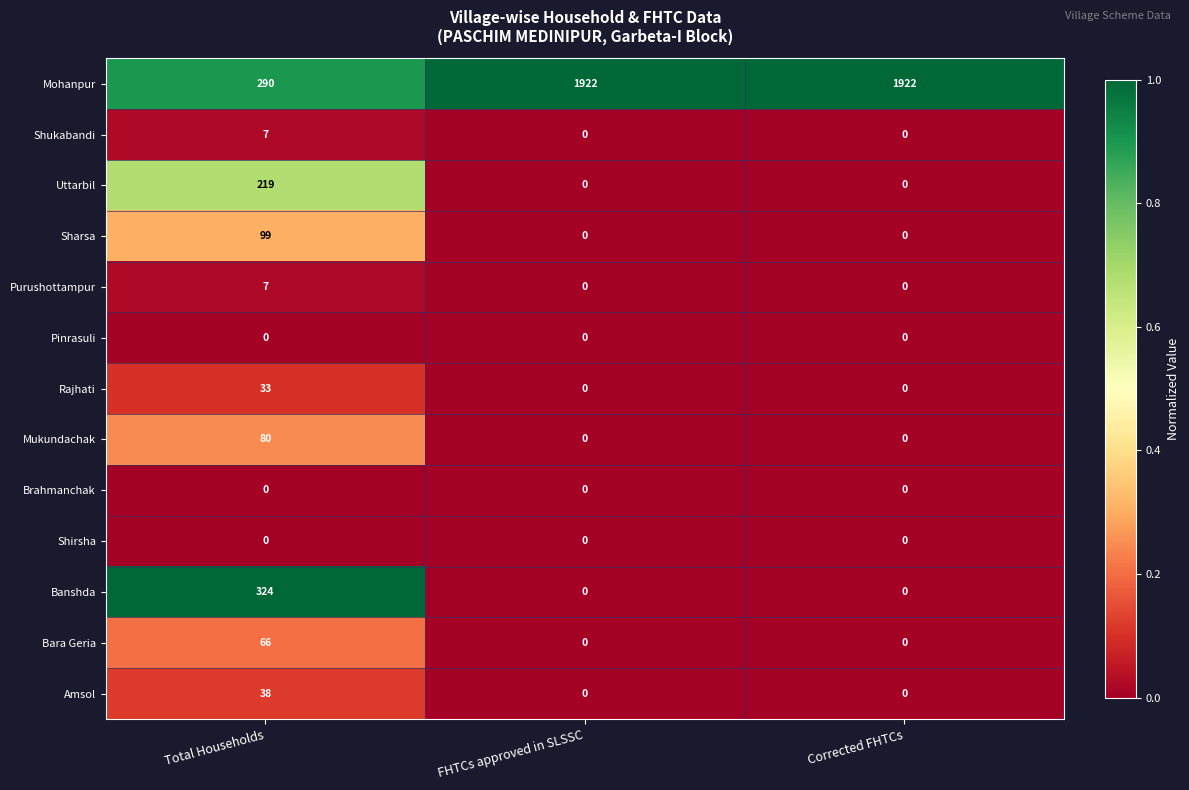

What is the difference between the highest and lowest values at Total Households?

324